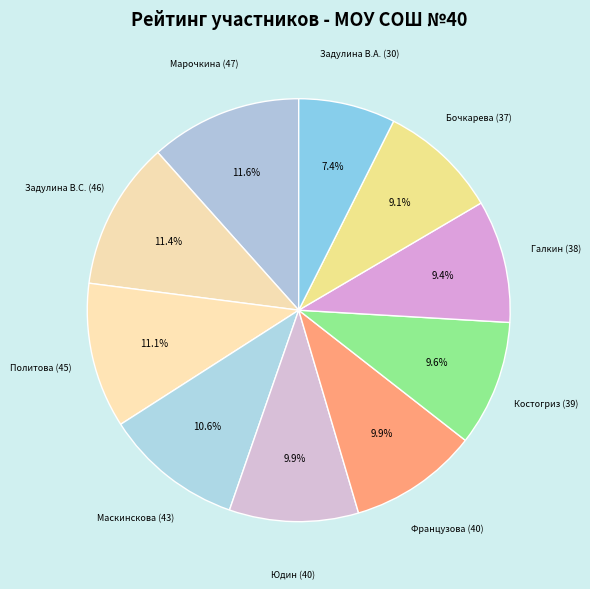

How many segments does this pie chart have?

10